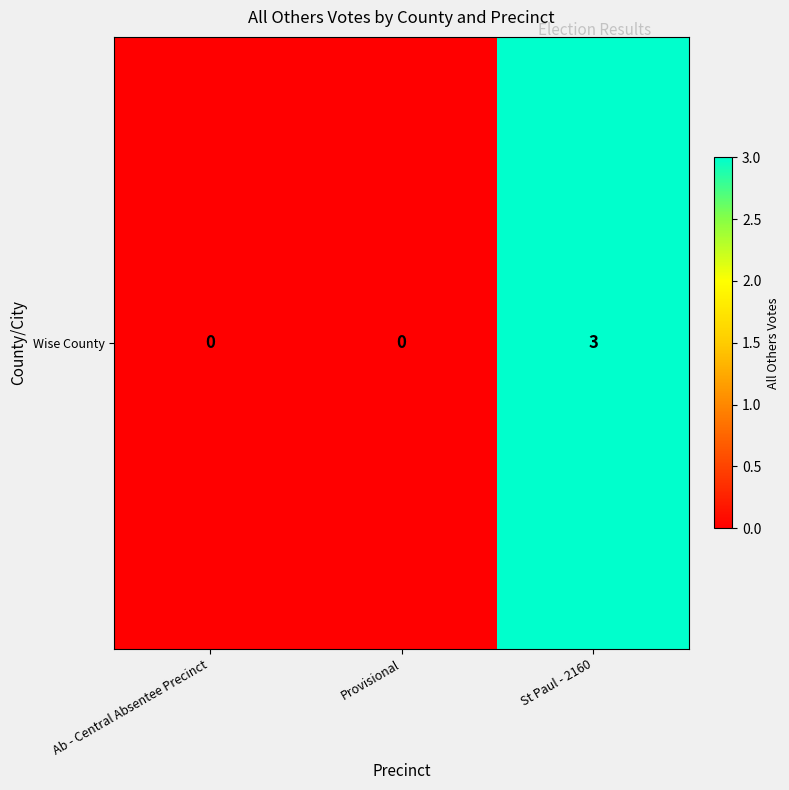

Count the values in the range 0 to 3.

3